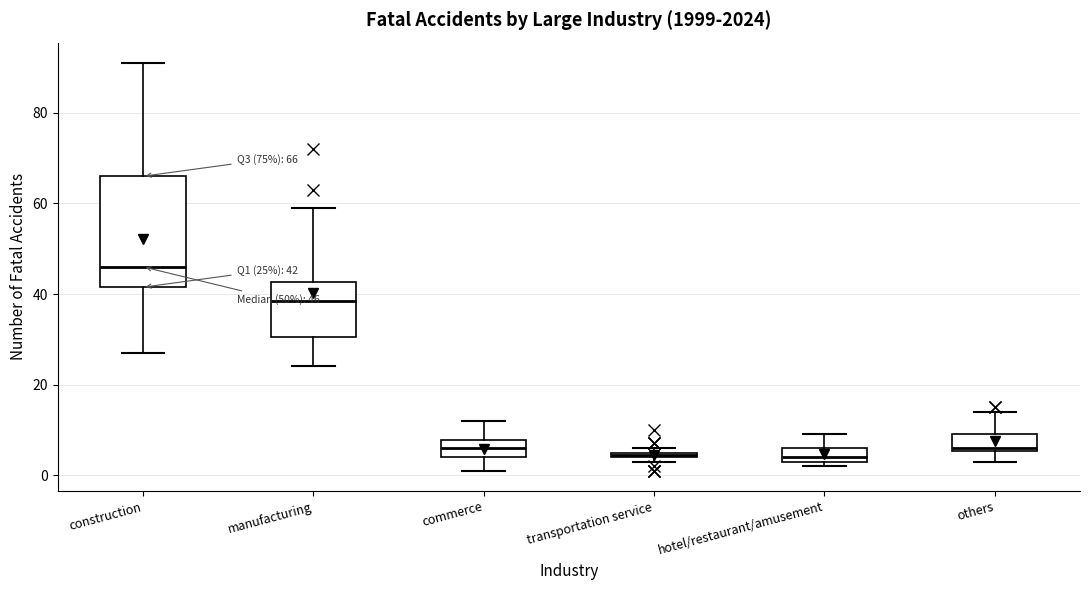

Comparing the boxes themselves (not the whiskers), which one is the tallest?

construction